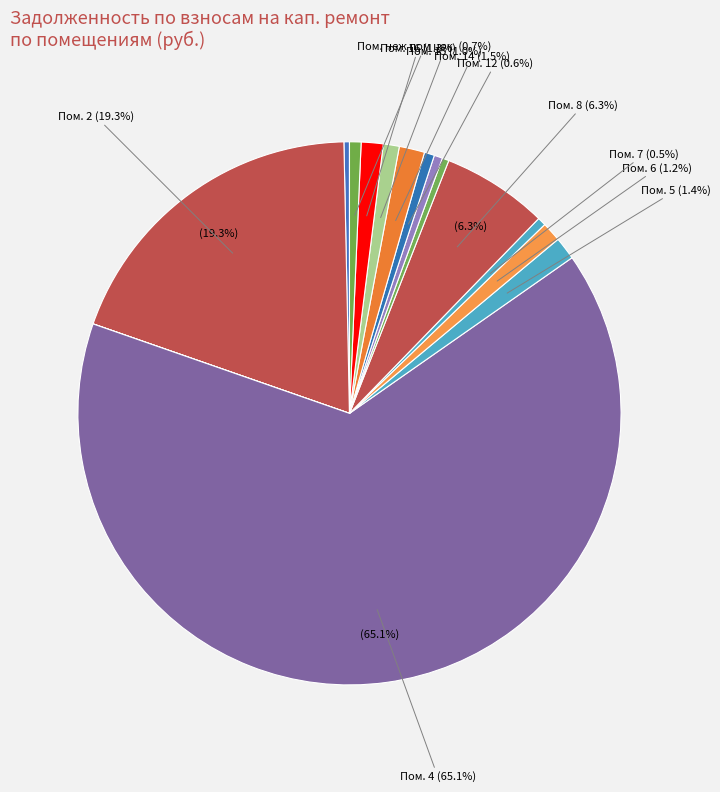

Rank the categories by value from lowest to highest.

9, 13, 3, 1, 10, 11, 7, 12, неж пом цок., 15, 6, 16, 5, 14, 8, 2, 4